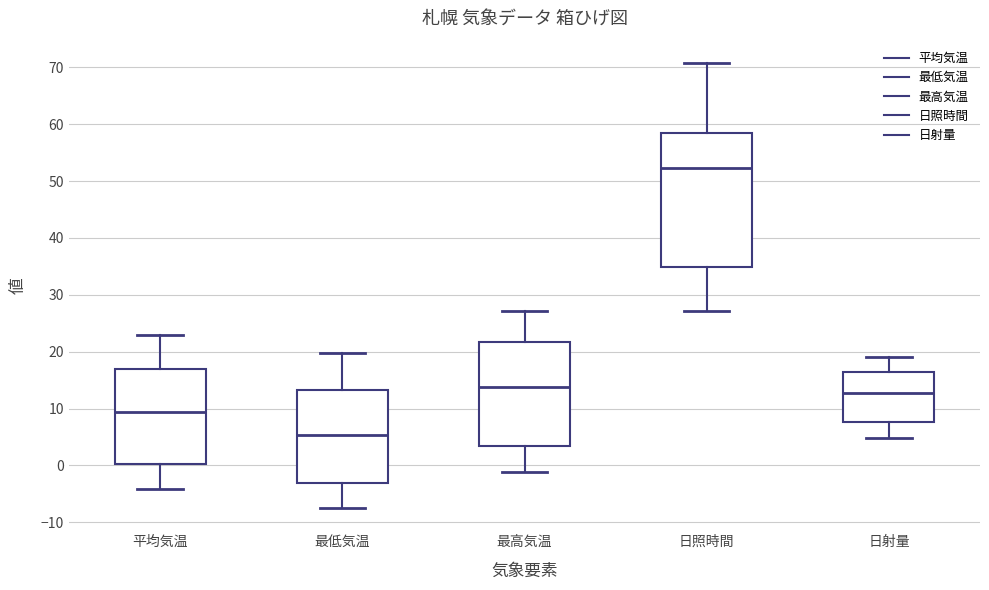

Where is the upper edge of the box for 日照時間 on the y-axis? The values are not printed on the chart, so give them approximately, as read against the axis.

58